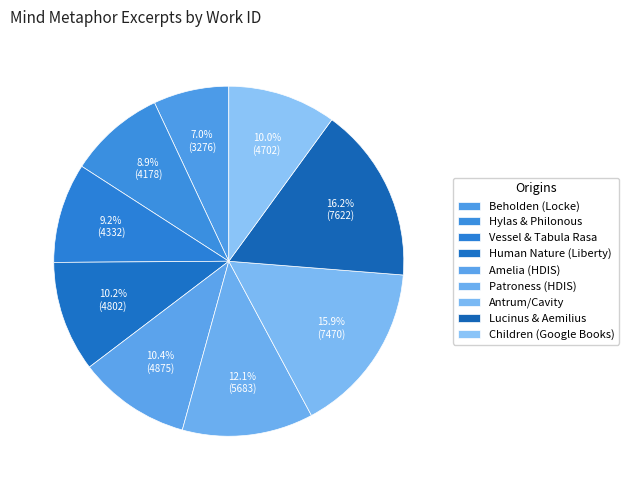

How many slices are in this pie chart?

9